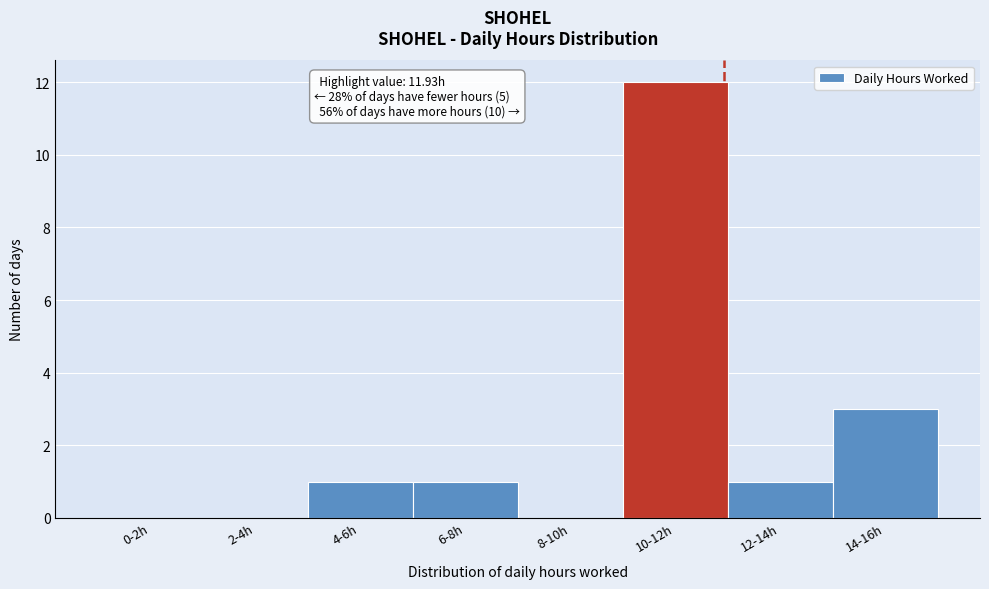

Reading left to right, extract all data points from this chart.

0-2h=0	2-4h=0	4-6h=1	6-8h=1	8-10h=0	10-12h=12	12-14h=1	14-16h=3